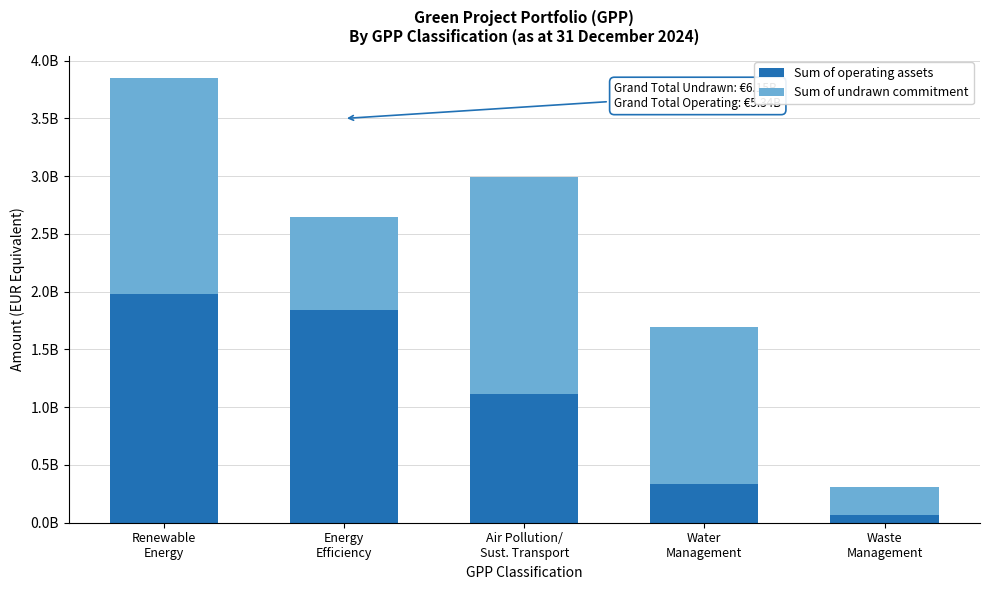

Are the bars grouped side by side (vs. stacked)?

No